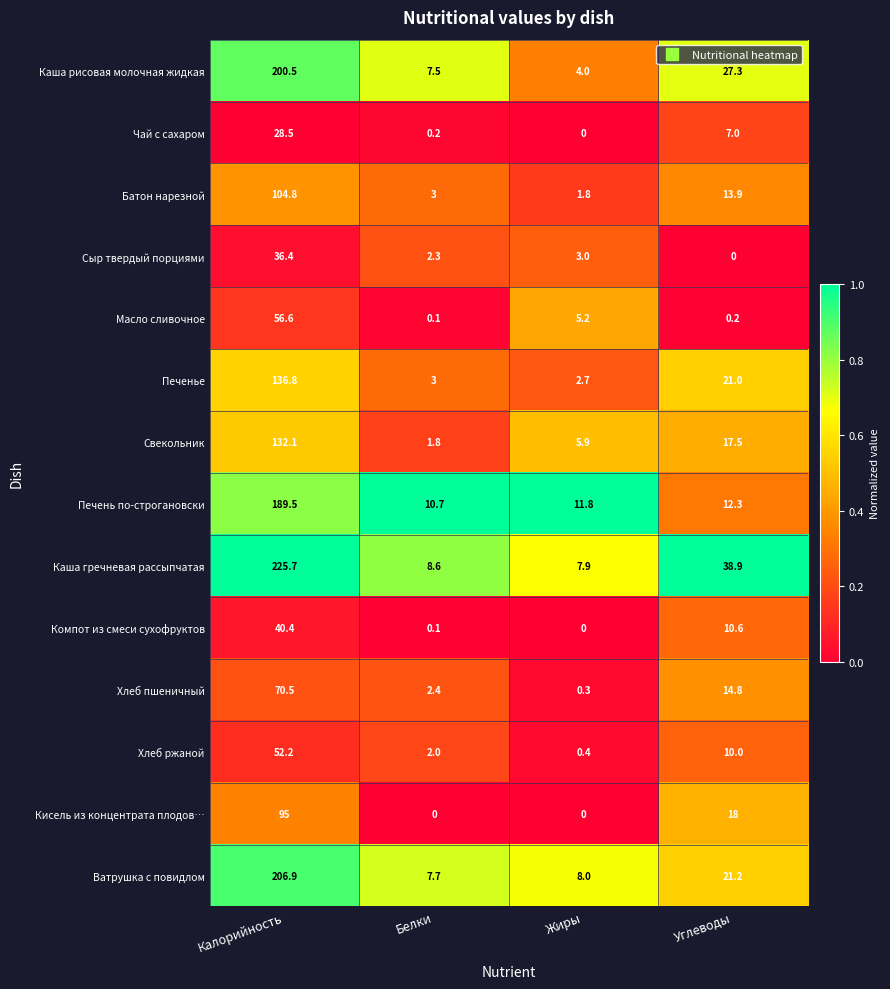

What is the total value across all series at Калорийность?

1575.9